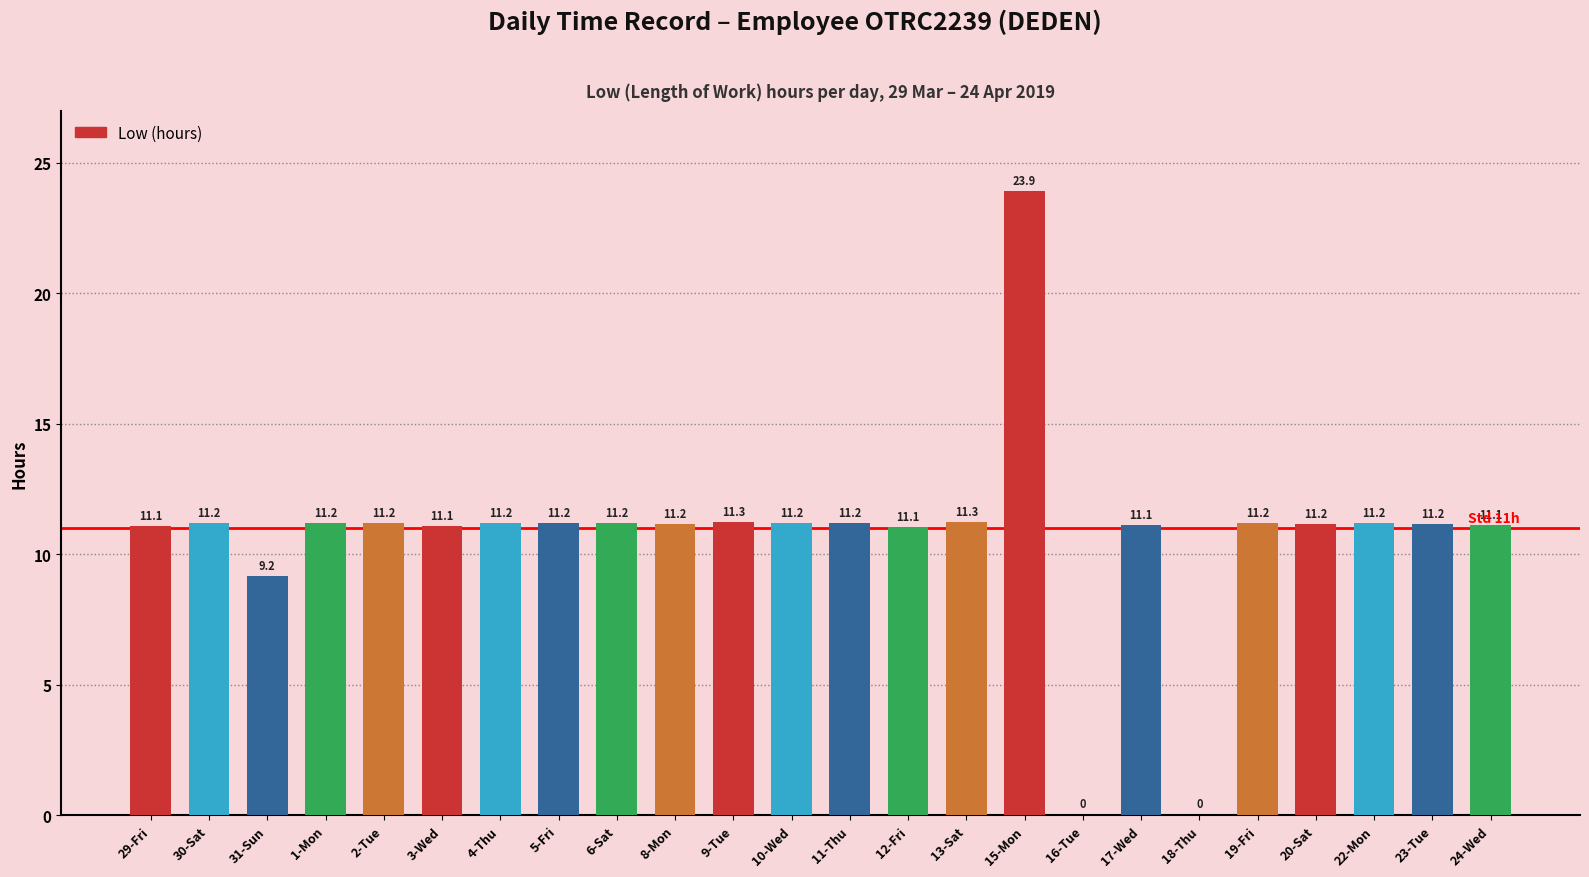

True or false: the data shows 16.9 at 29-Fri.

False